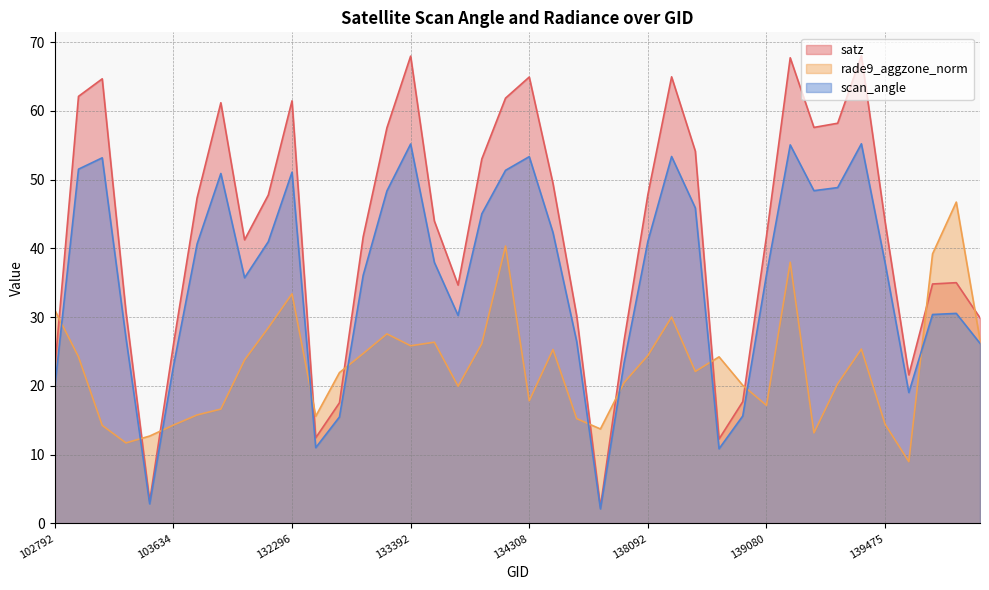

Reading right to left, extract all data points from this chart.

satz: 143752=29.9	143151=35.0	140059=34.8	139672=21.6	139475=43.9	139462=68.0	139283=58.2	139269=57.6	139094=67.7	139080=41.8	138881=17.7	138688=12.3	138296=54.1	138105=65.0	138092=47.8	137903=26.6	137715=2.4	134505=30.2	134322=49.5	134308=64.9	134138=61.9	134124=53.0	133946=34.7	133404=44.0	133392=68.0	133209=57.5	133027=41.7	132847=17.6	132669=12.5	132296=61.5	132123=47.8	104346=41.2	103868=61.2	103752=47.4	103634=26.0	103515=3.2	103396=30.8	103270=64.7	103160=62.1	102792=22.5
rade9_aggzone_norm: 143752=26.7	143151=46.7	140059=39.2	139672=9.0	139475=14.4	139462=25.4	139283=20.3	139269=13.2	139094=38.0	139080=17.2	138881=20.1	138688=24.2	138296=22.1	138105=30.0	138092=24.4	137903=20.5	137715=13.7	134505=15.2	134322=25.3	134308=17.8	134138=40.4	134124=26.1	133946=20.0	133404=26.4	133392=25.8	133209=27.6	133027=24.7	132847=21.9	132669=15.6	132296=33.4	132123=28.4	104346=23.8	103868=16.6	103752=15.8	103634=14.3	103515=12.7	103396=11.7	103270=14.3	103160=24.2	102792=31.0
scan_angle: 143752=26.2	143151=30.6	140059=30.4	139672=19.0	139475=37.9	139462=55.2	139283=48.9	139269=48.4	139094=55.1	139080=36.2	138881=15.6	138688=10.9	138296=45.9	138105=53.4	138092=41.0	137903=23.4	137715=2.1	134505=26.4	134322=42.3	134308=53.4	134138=51.4	134124=45.0	133946=30.2	133404=38.0	133392=55.2	133209=48.4	133027=36.1	132847=15.5	132669=11.0	132296=51.1	132123=41.0	104346=35.7	103868=50.9	103752=40.7	103634=22.8	103515=2.9	103396=27.0	103270=53.2	103160=51.5	102792=19.8